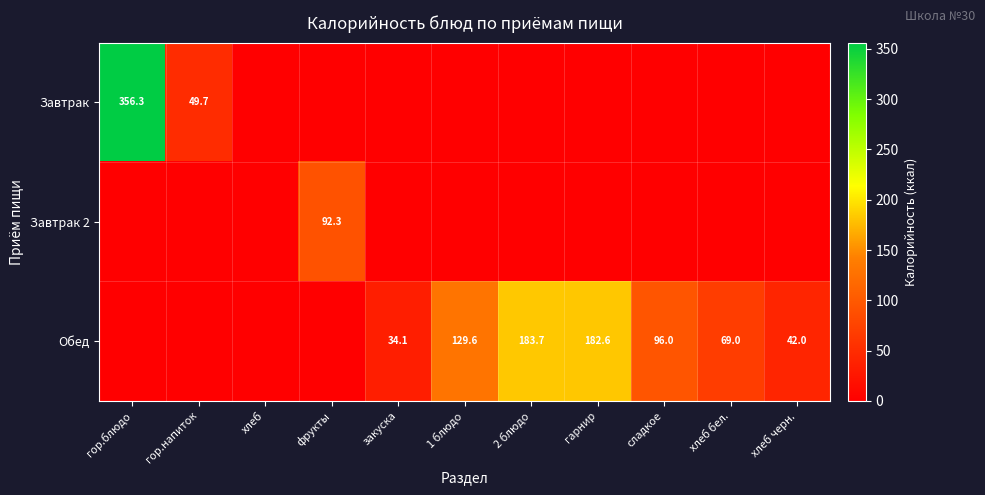

What is the sum of the Обед values at гарнир and хлеб черн.?

224.6